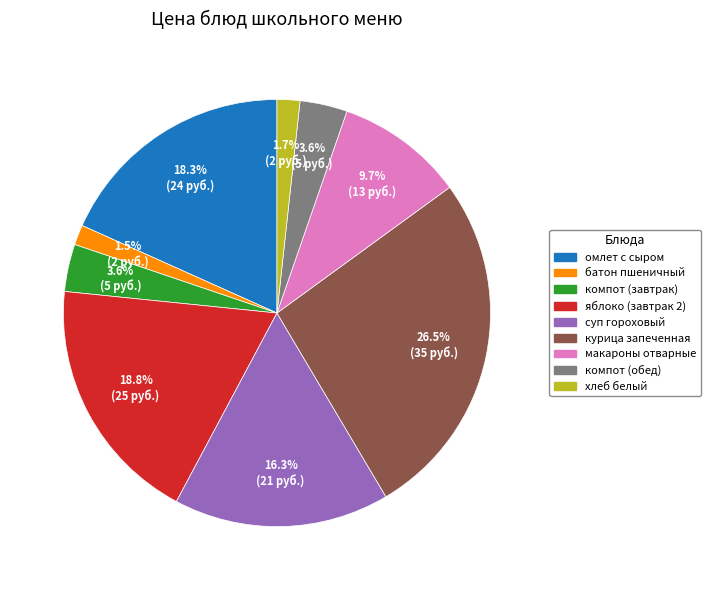

Is the sum of курица запеченная and макароны отварные greater than half?

No